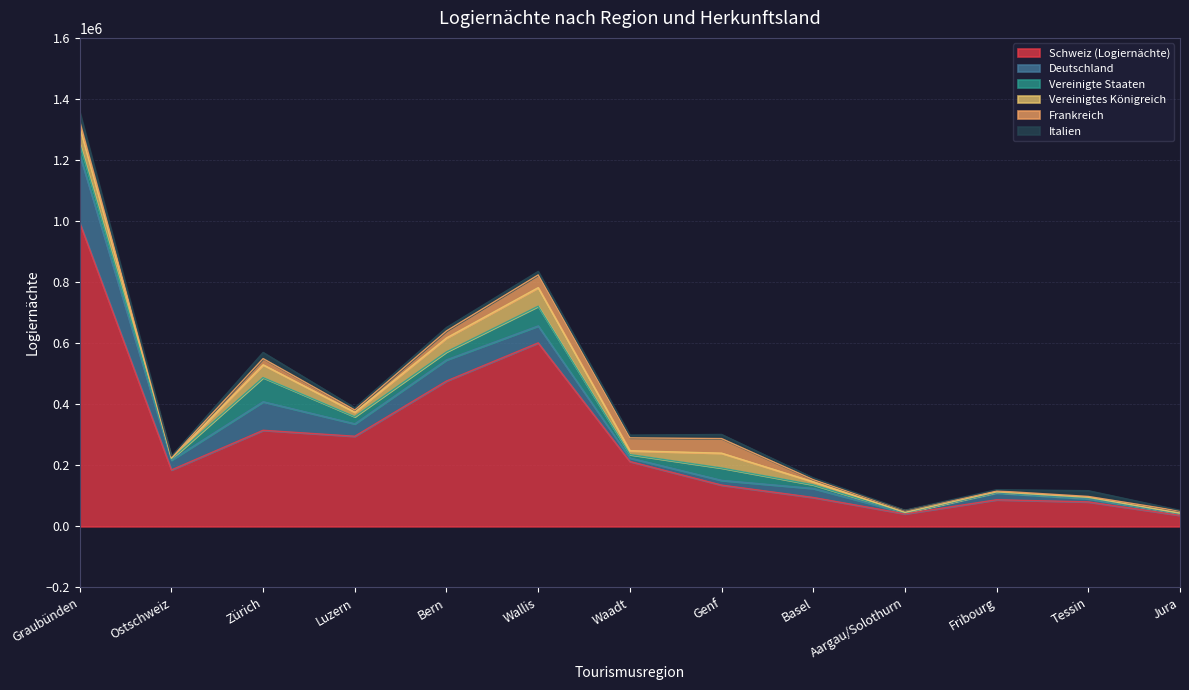

What is the difference between the highest and lowest values at Zürich?

294625